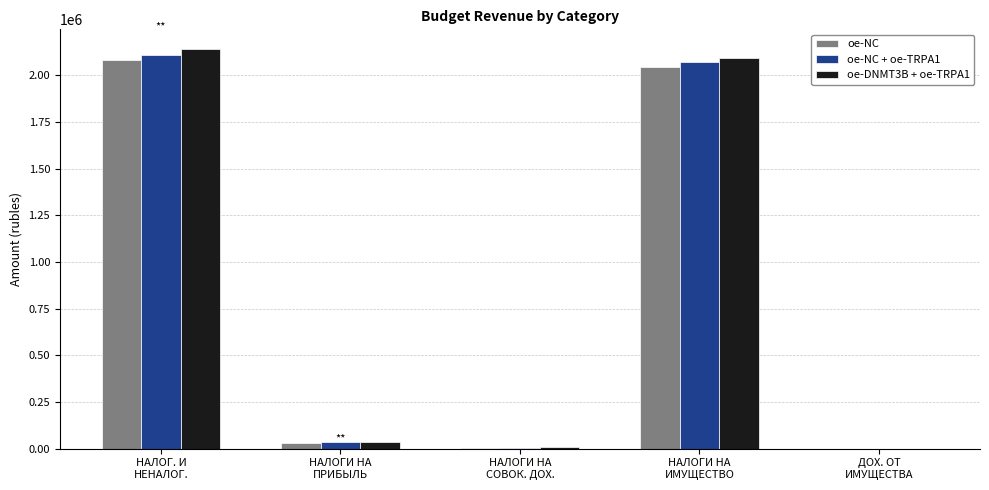

What is the difference between the second highest and second lowest values in the oe-NC series?

2038200